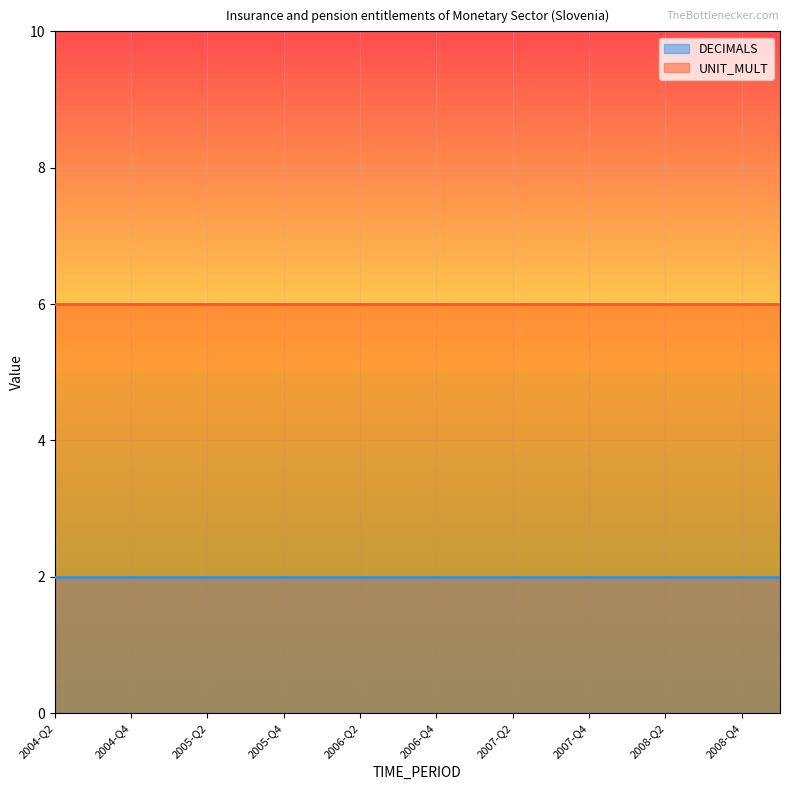

At which category does the chart reach its minimum across all series?

2004-Q2